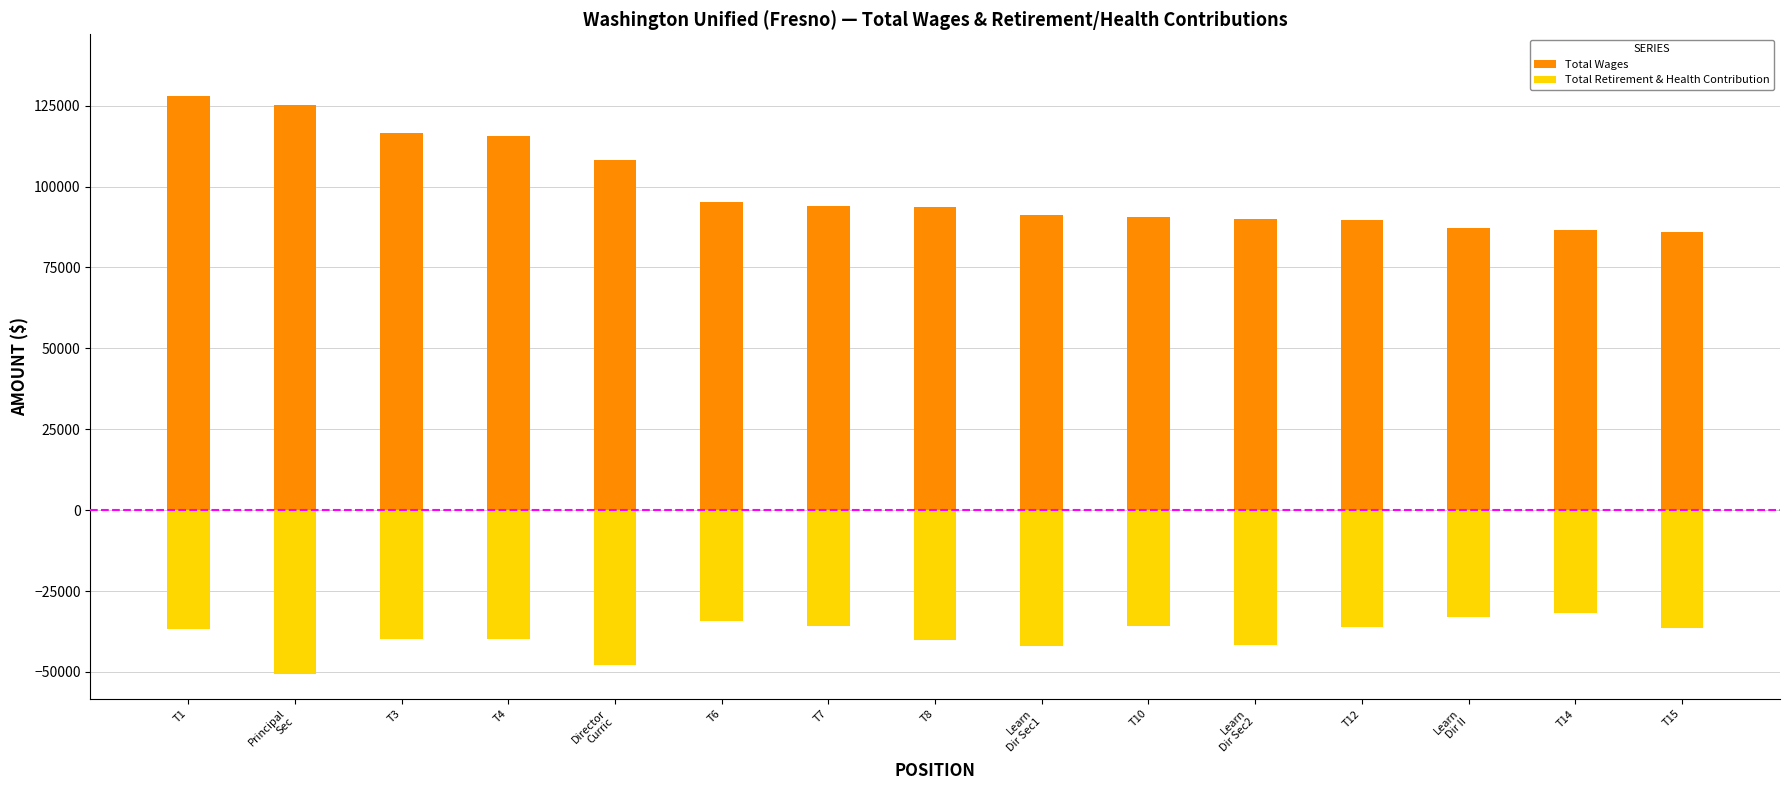

Rank the categories by Total Wages value from highest to lowest.

T1, Principal
Sec, T3, T4, Director
Curric, T6, T7, T8, Learn
Dir Sec1, T10, Learn
Dir Sec2, T12, Learn
Dir II, T14, T15